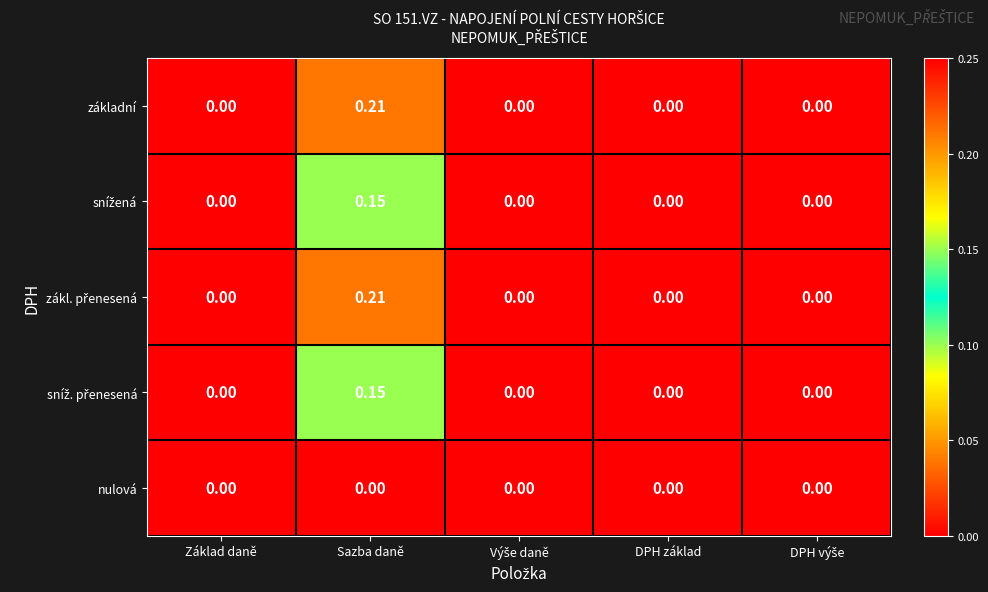

Which label corresponds to the largest value in the chart?

Sazba daně